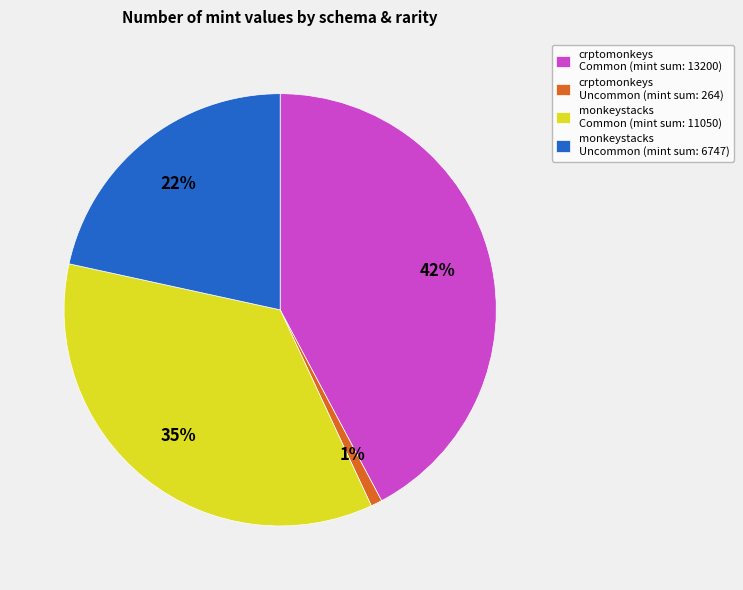

To the nearest percent, what portion does crptomonkeys Uncommon (mint sum: 264) represent?

1%